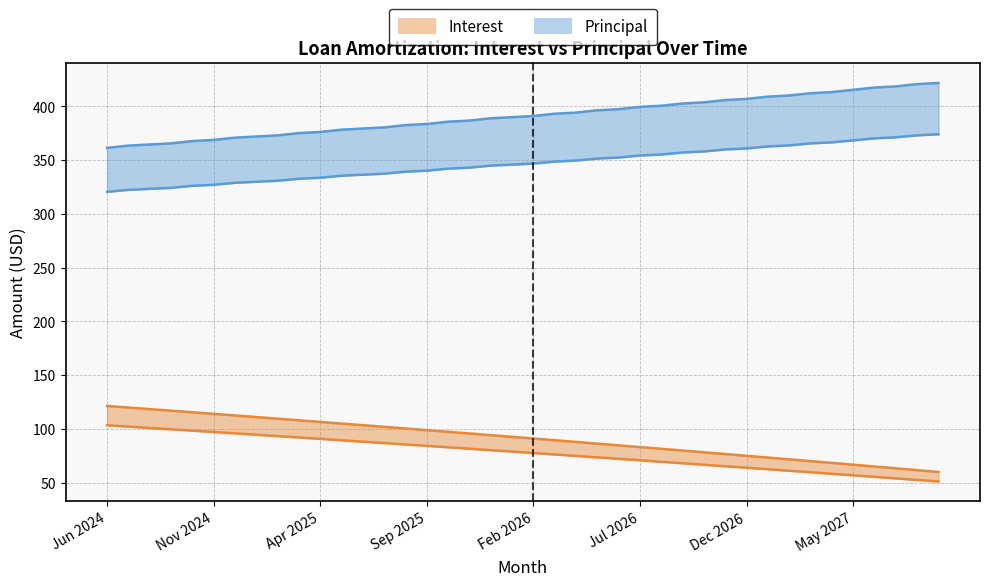

What are all the series names shown in the legend?

Interest, Principal